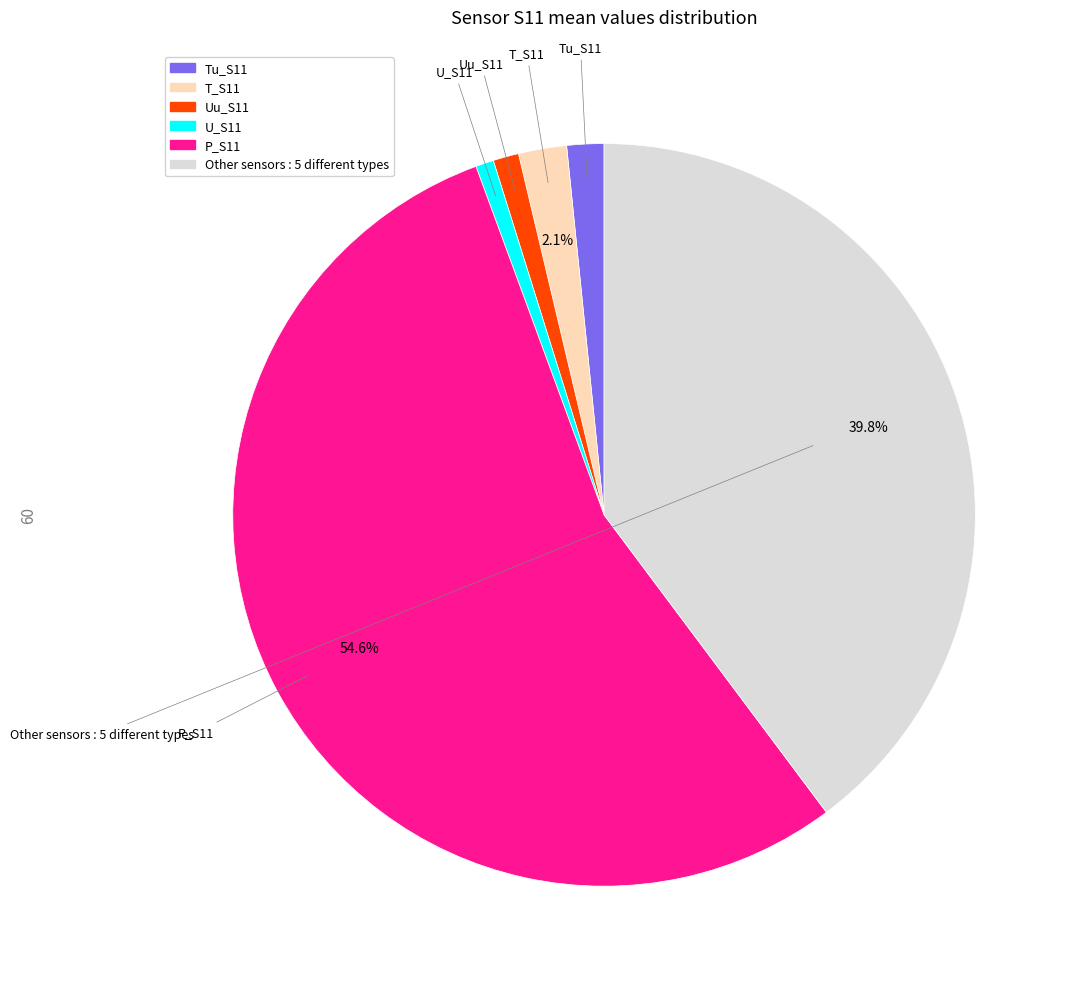

The T_S11 slice represents 2% of the pie. True or false?

True